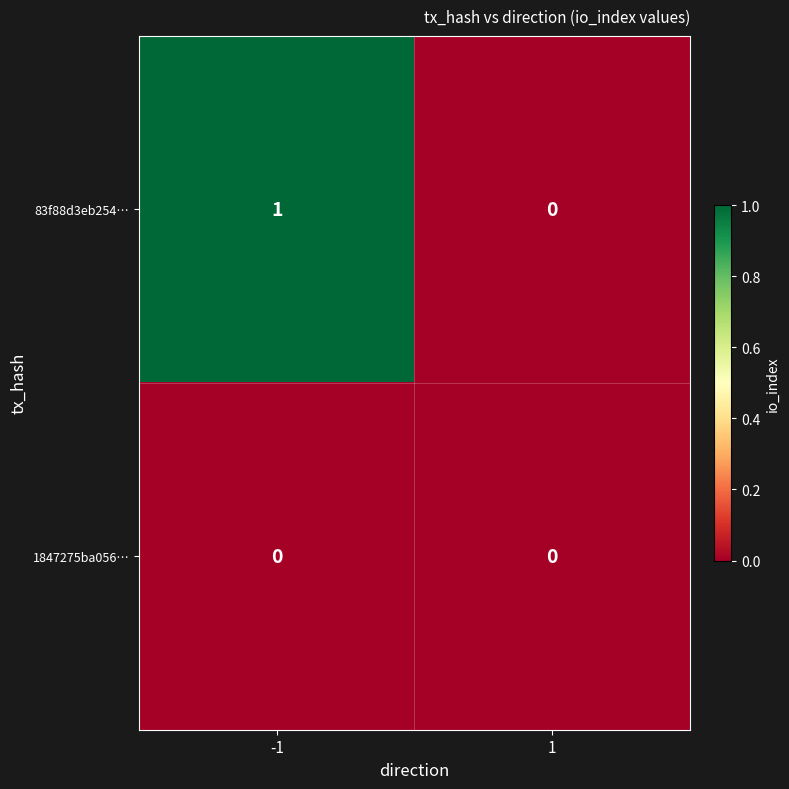

Rank the series by their maximum value, from lowest to highest.

1847275ba056…, 83f88d3eb254…